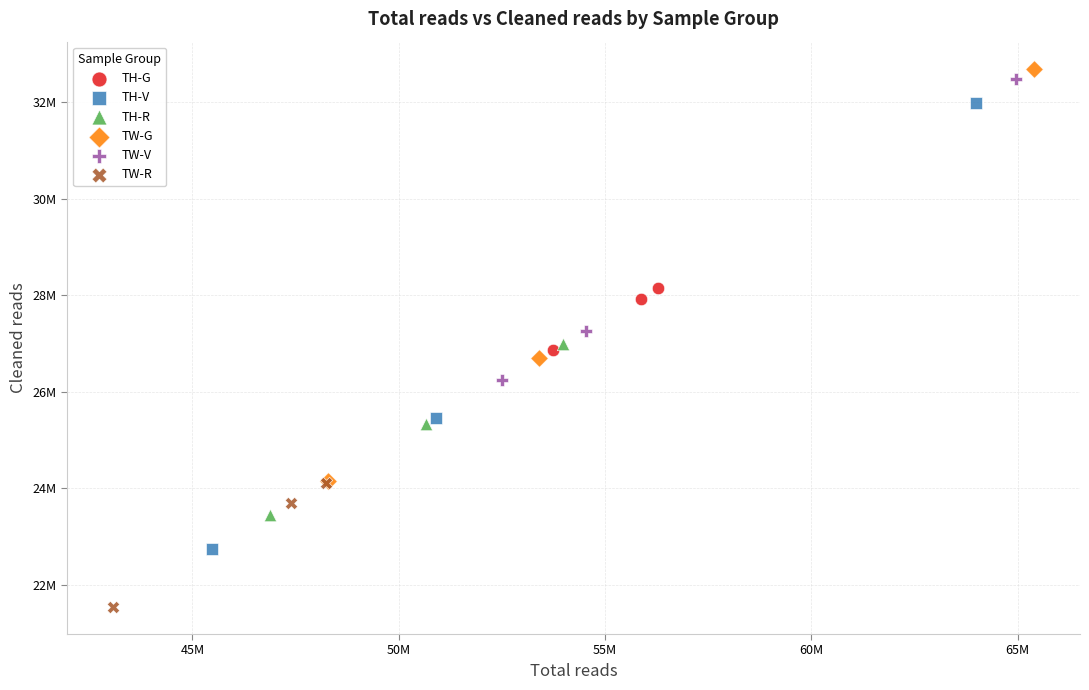

Which series has the widest spread of Y values?

TH-V